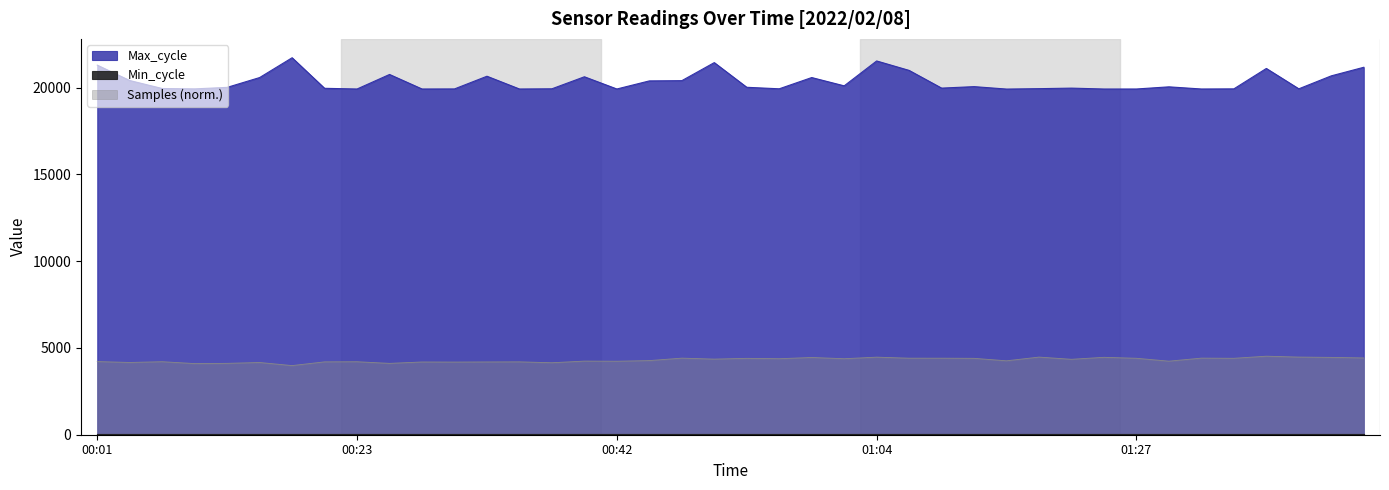

How many values in the Samples series are below 4345?

20